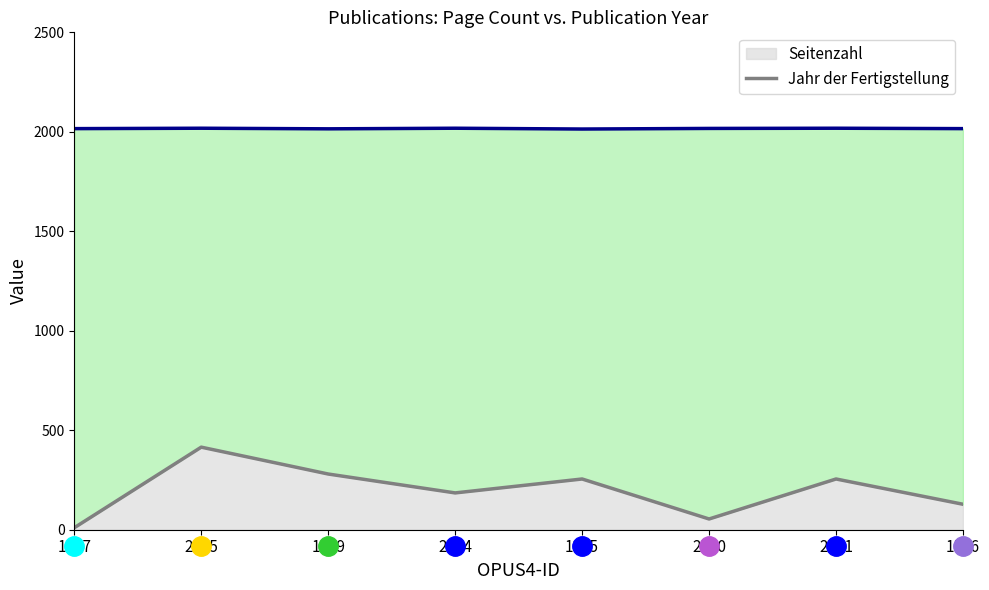

List the labels in order of Jahr der Fertigstellung value, largest first.

2615, 2584, 2581, 2580, 1617, 1596, 1349, 1345